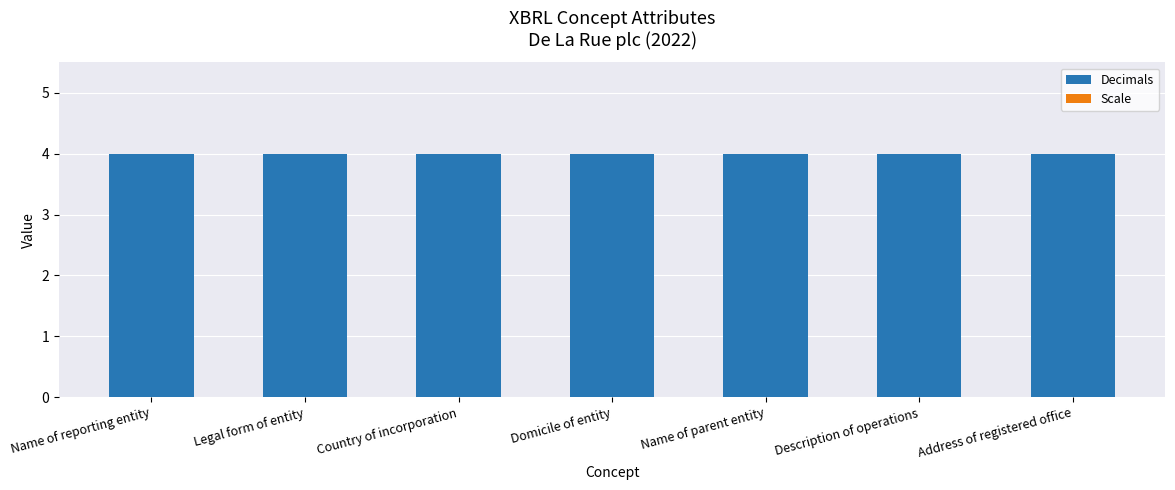

At which category is the sum across all series the highest?

Name of reporting entity